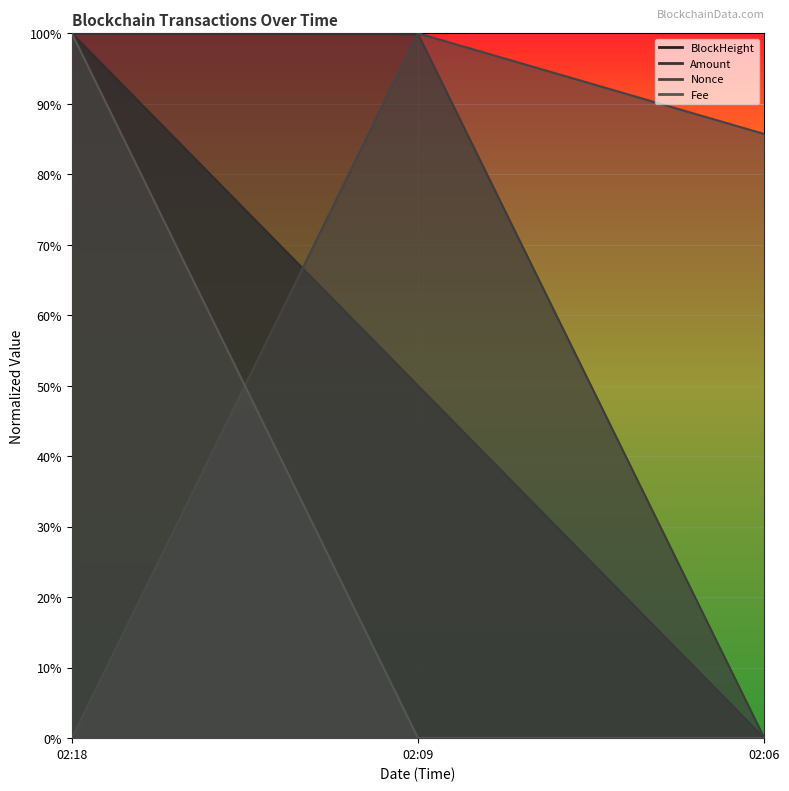

How many lines are shown in the chart?

4